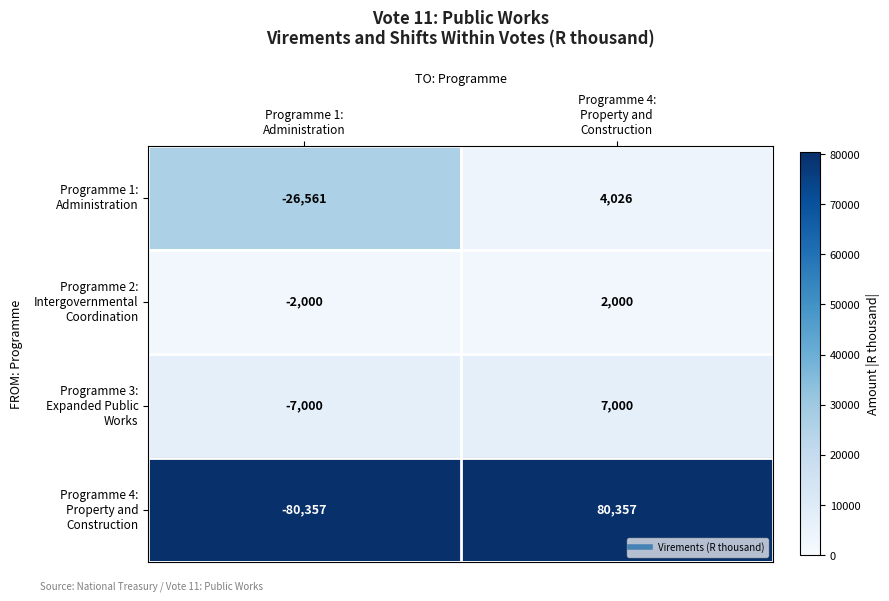

What is the minimum value shown in the chart?

-80357